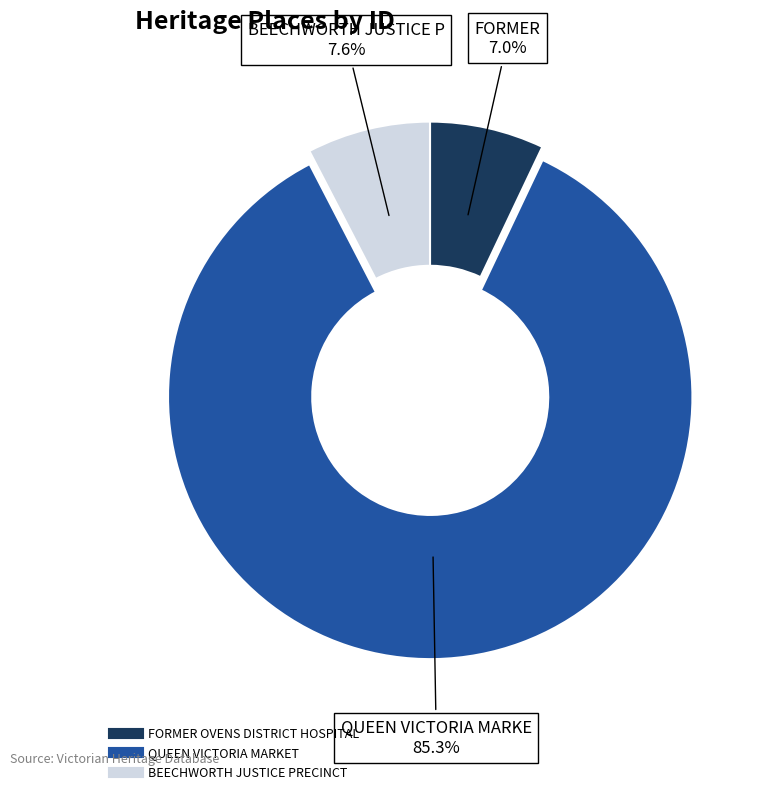

Count the number of slices in the pie.

3